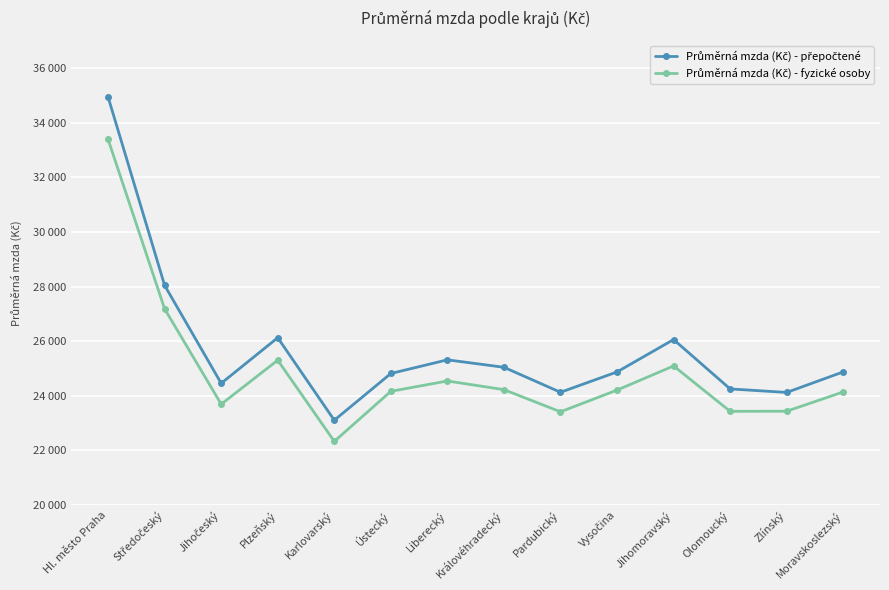

What is the lowest value of the Průměrná mzda (Kč) - fyzické osoby series?

22330